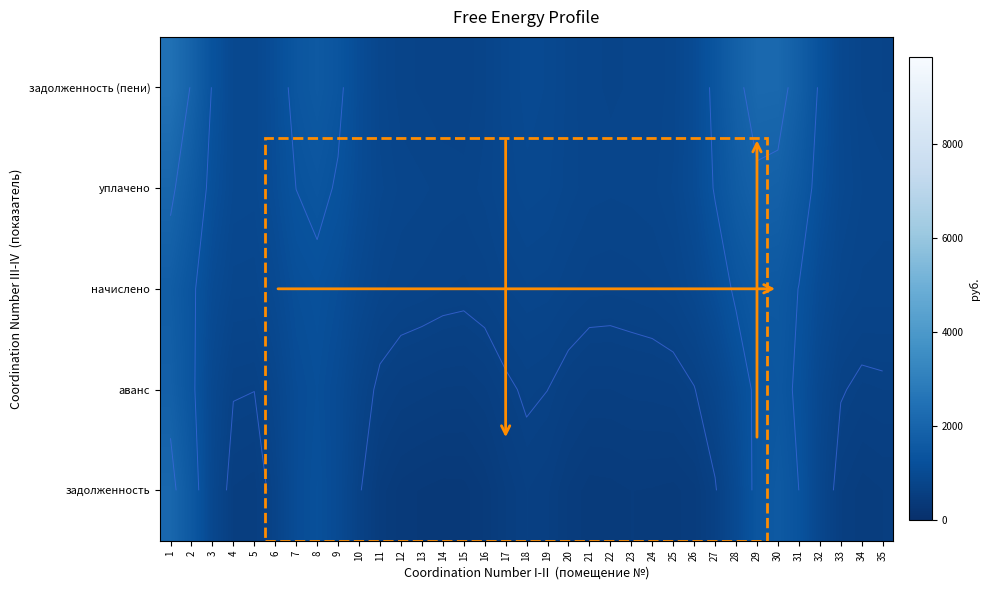

What is the smallest value displayed?

363.2